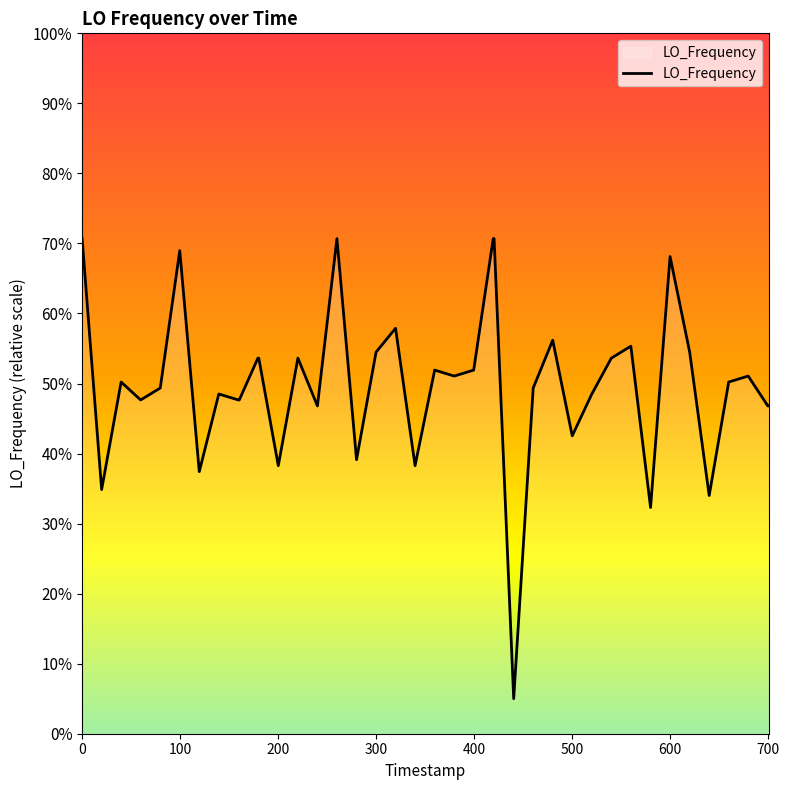

What is the minimum value shown in the chart?

5.0